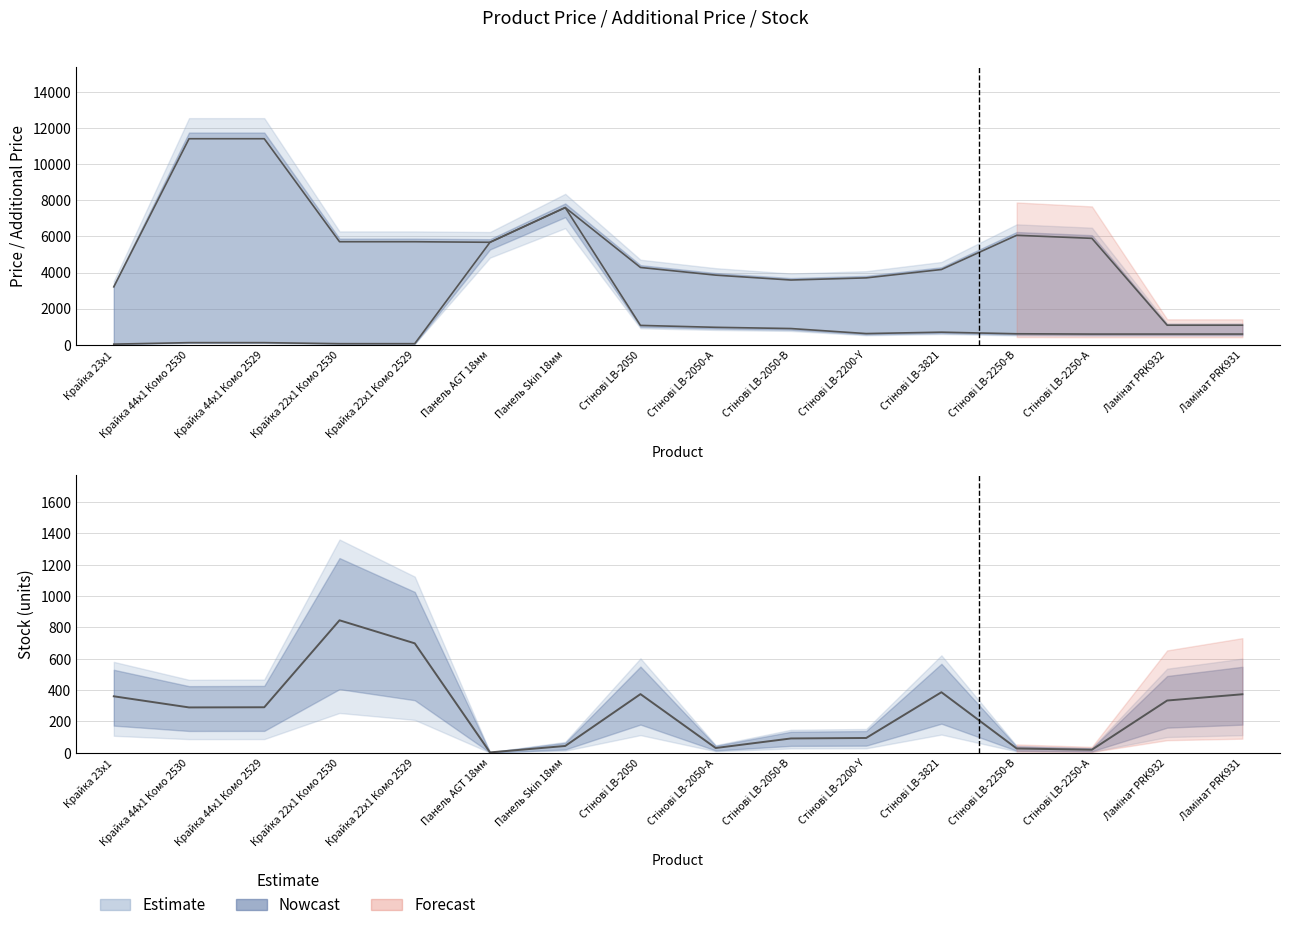

The value of Доп. ціна at Стінові LB-2250-В is 8790.3. True or false?

False